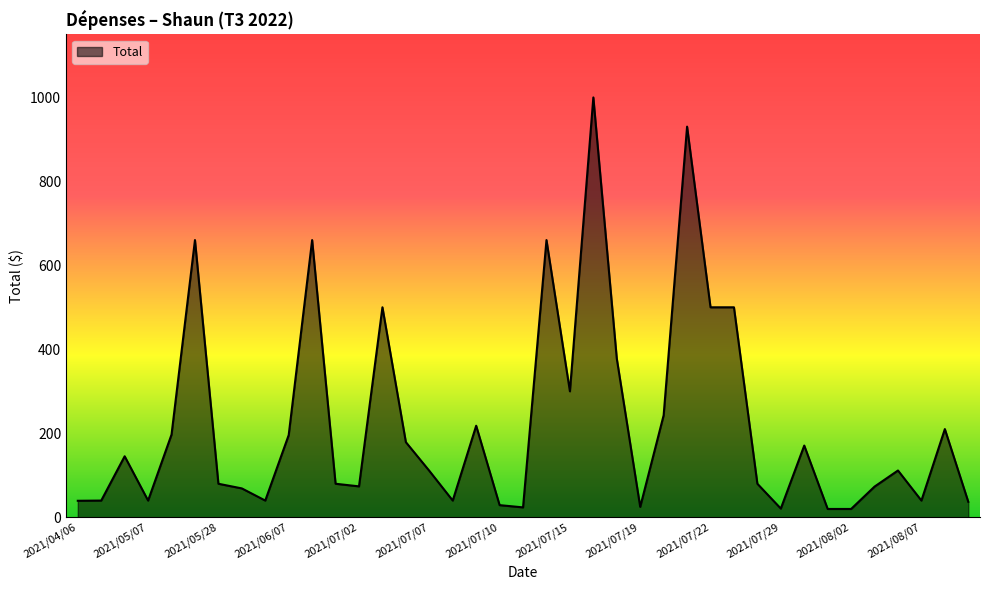

What is the difference between the maximum and minimum values?

979.5